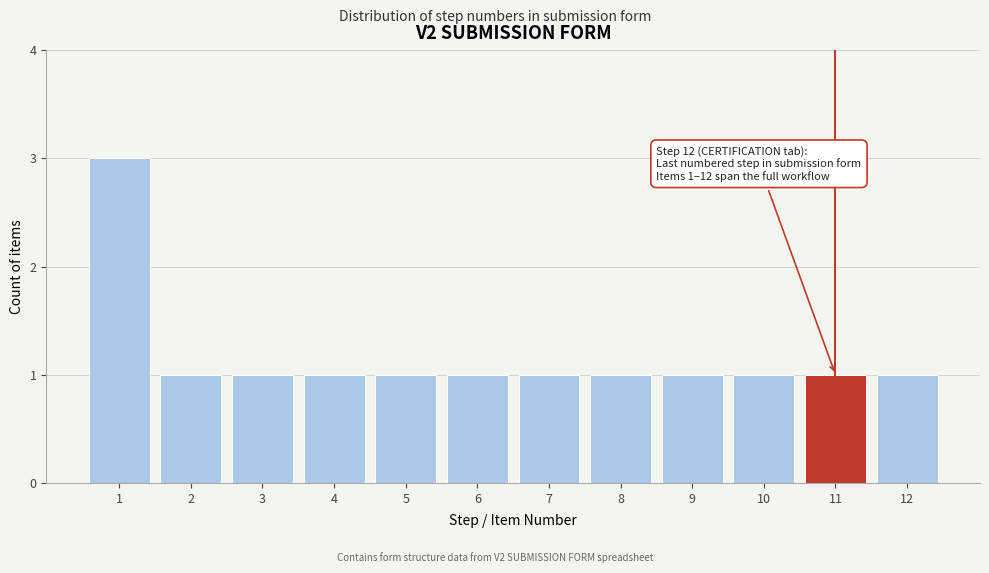

Reading left to right, extract all data points from this chart.

1=3	2=1	3=1	4=1	5=1	6=1	7=1	8=1	9=1	10=1	11=1	12=1